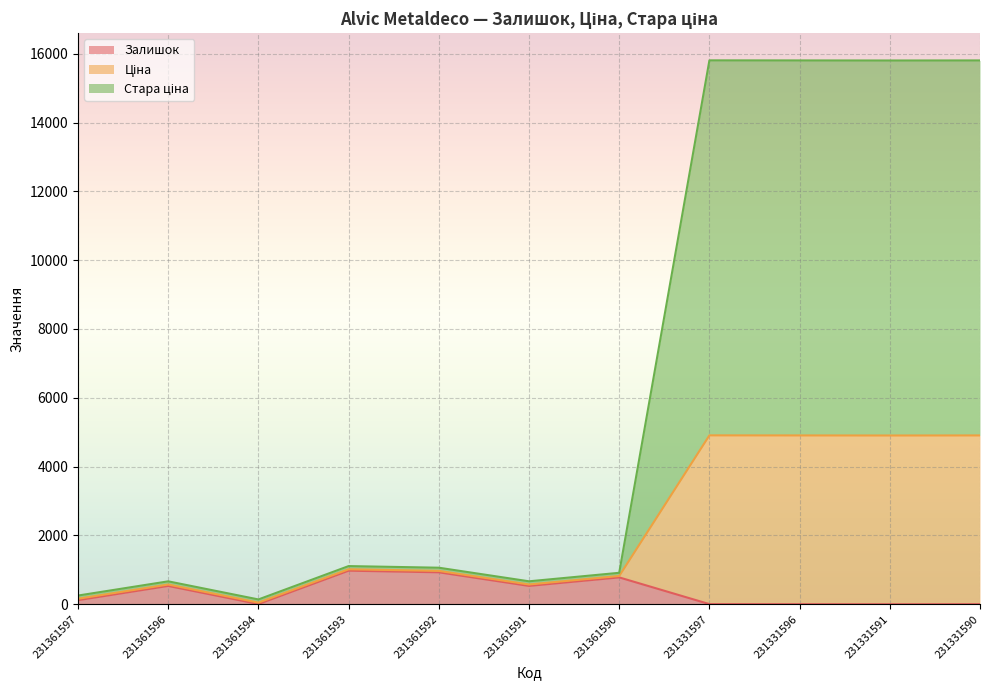

True or false: Ціна has more than 0 interior local peaks.

True